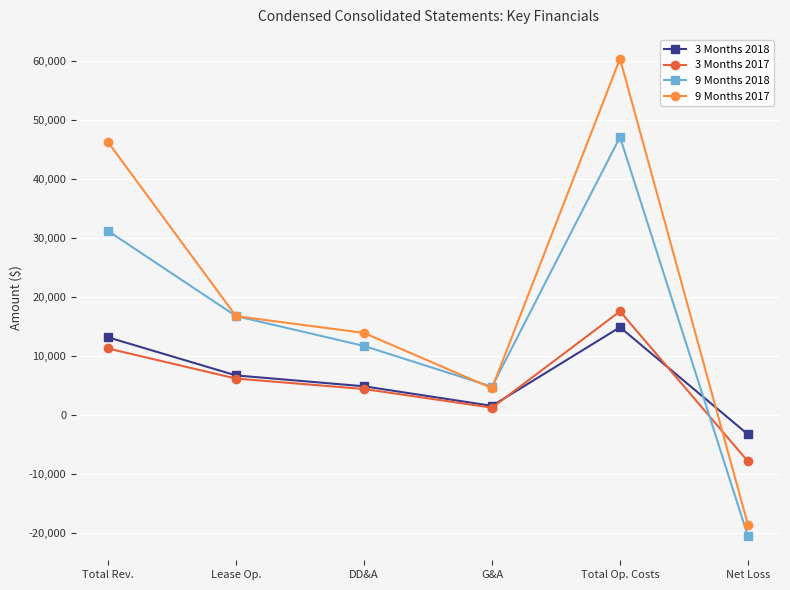

How many lines are shown in the chart?

4